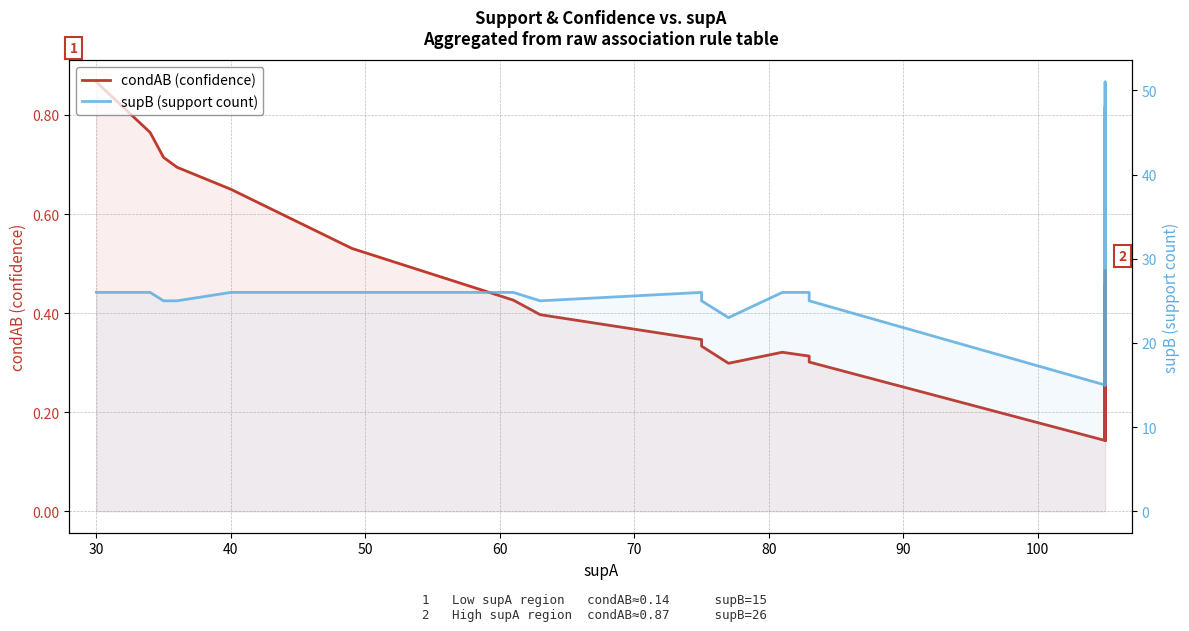

In condAB (confidence), how many points are higher than both neighbors (excluding endpoints)?

8